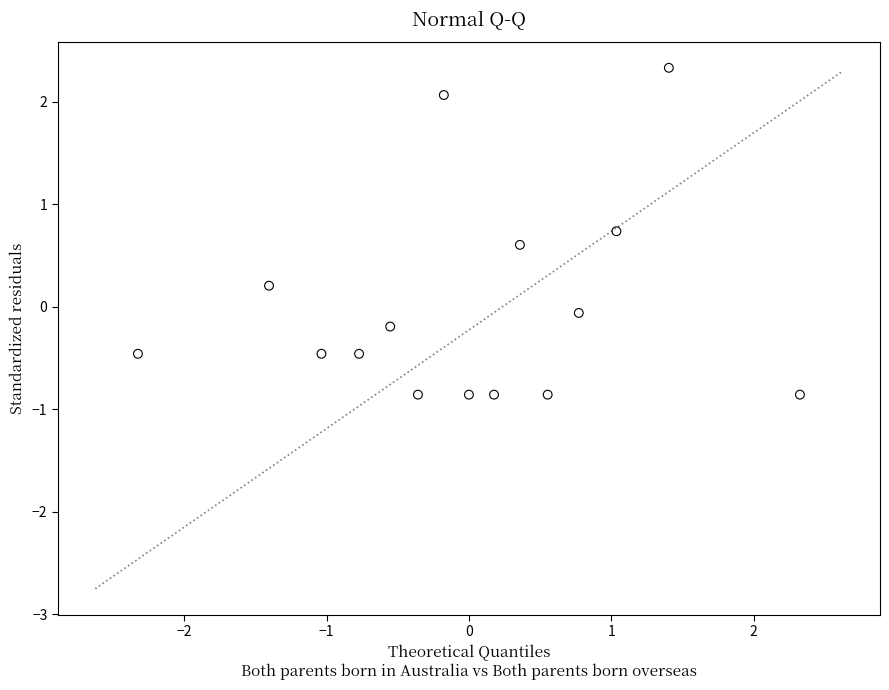

What is the range of Y values (max minus min)?

3.2